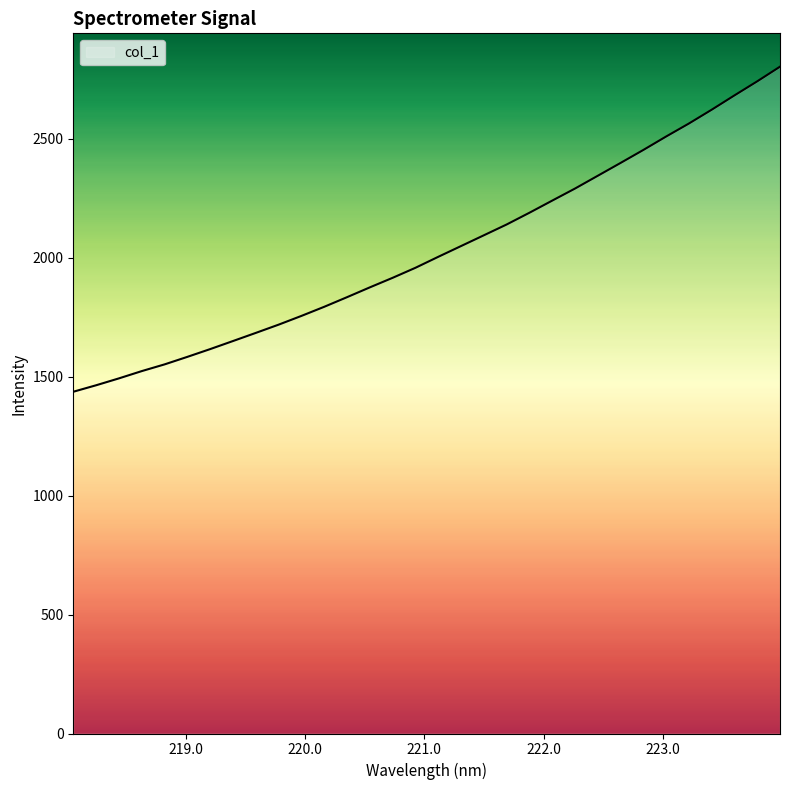

What is the minimum value shown in the chart?

1436.2